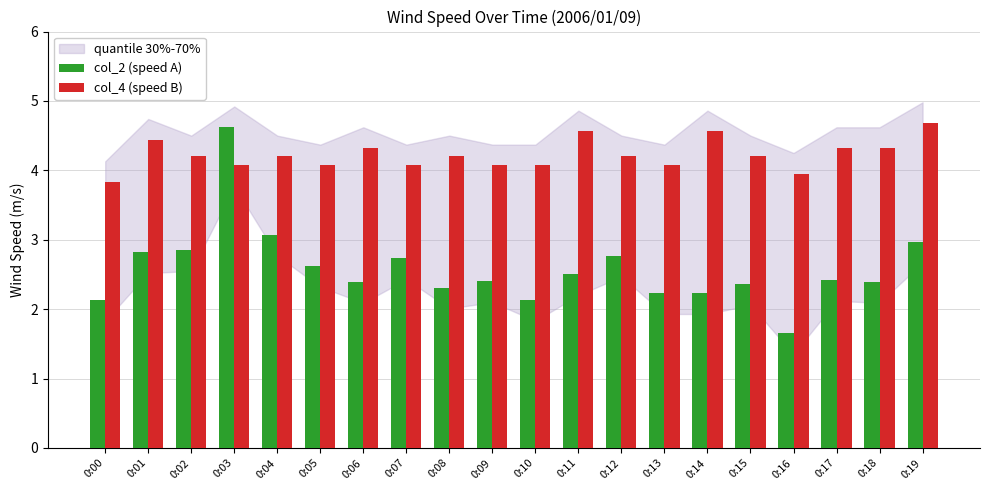

Rank the series by their maximum value, from highest to lowest.

col_4 (speed B), col_2 (speed A)